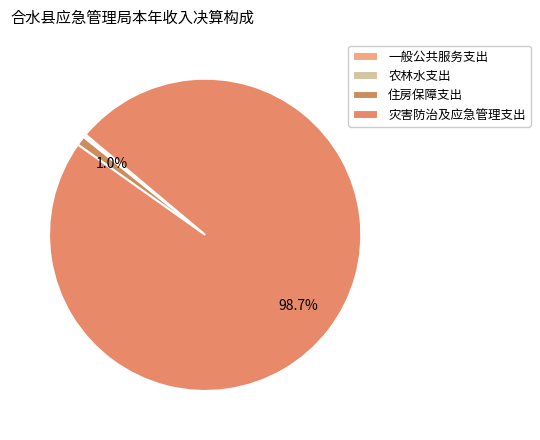

How many slices are in this pie chart?

4